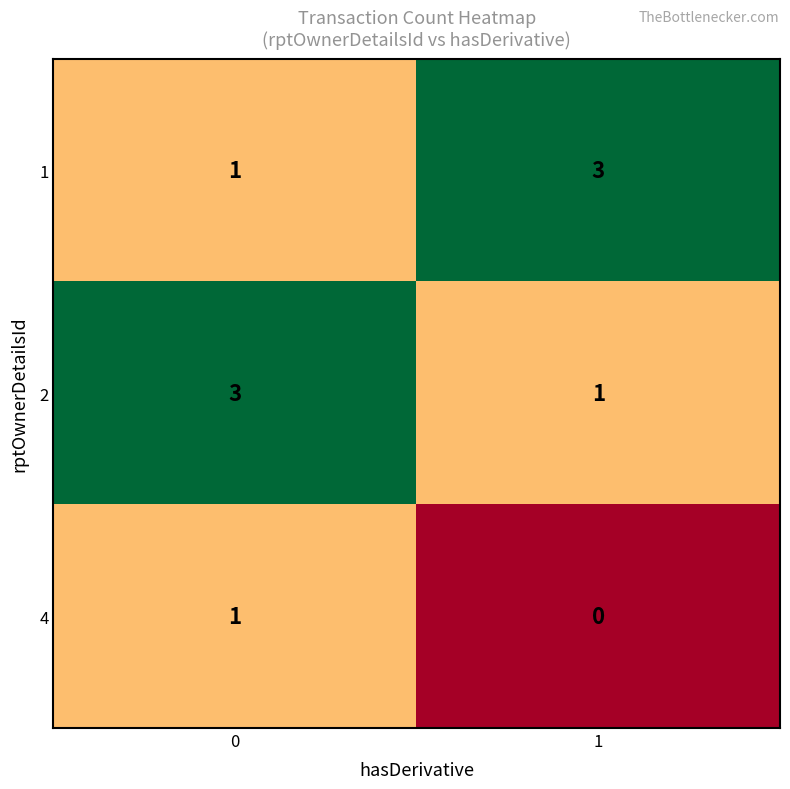

What is the sum of all 2 values?

4